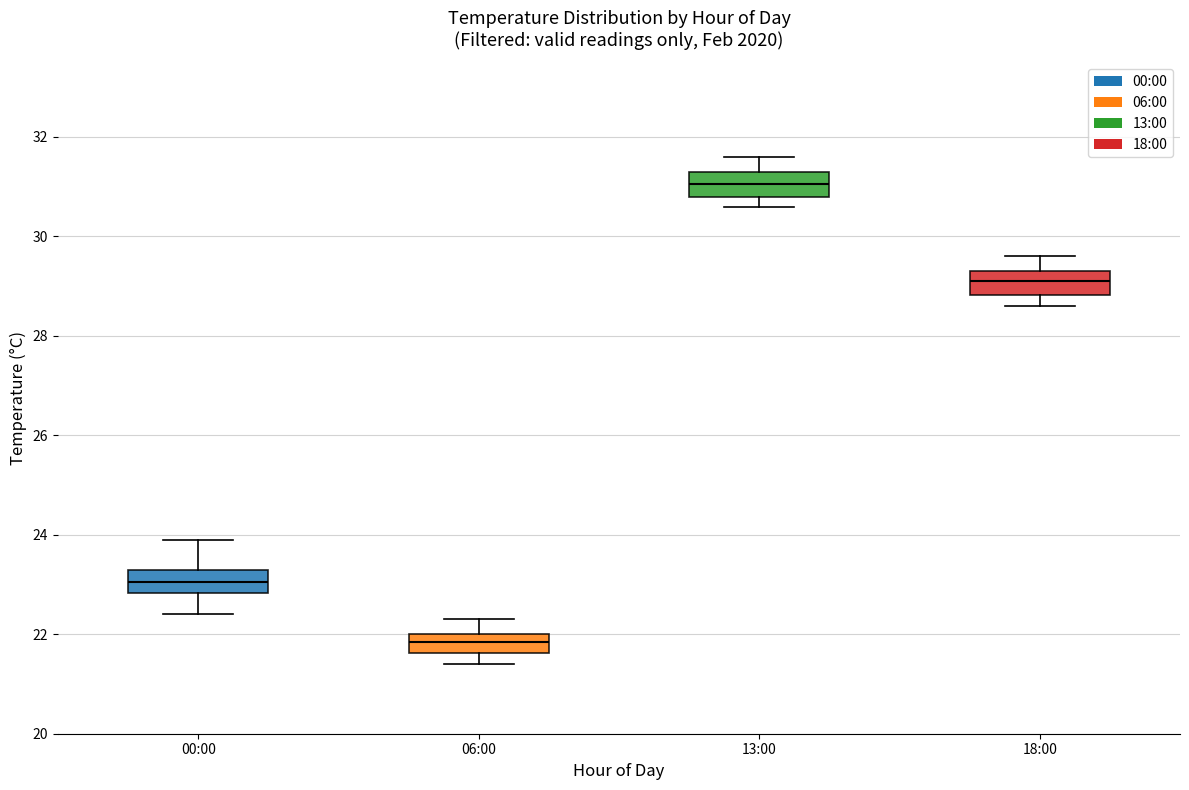

Reading left to right, transcribe this box plot: for each box, give where its median line is, the range the box spans, and where its two whiskers end, as read against the y-axis. The values are not printed on the chart, so give them approximately, as read against the axis.

00:00: median 23.0, box 22.8 to 23.4, whiskers 22.4 to 24.0
06:00: median 21.8, box 21.6 to 22.0, whiskers 21.4 to 22.4
13:00: median 31.0, box 30.8 to 31.4, whiskers 30.6 to 31.6
18:00: median 29.2, box 28.8 to 29.4, whiskers 28.6 to 29.6